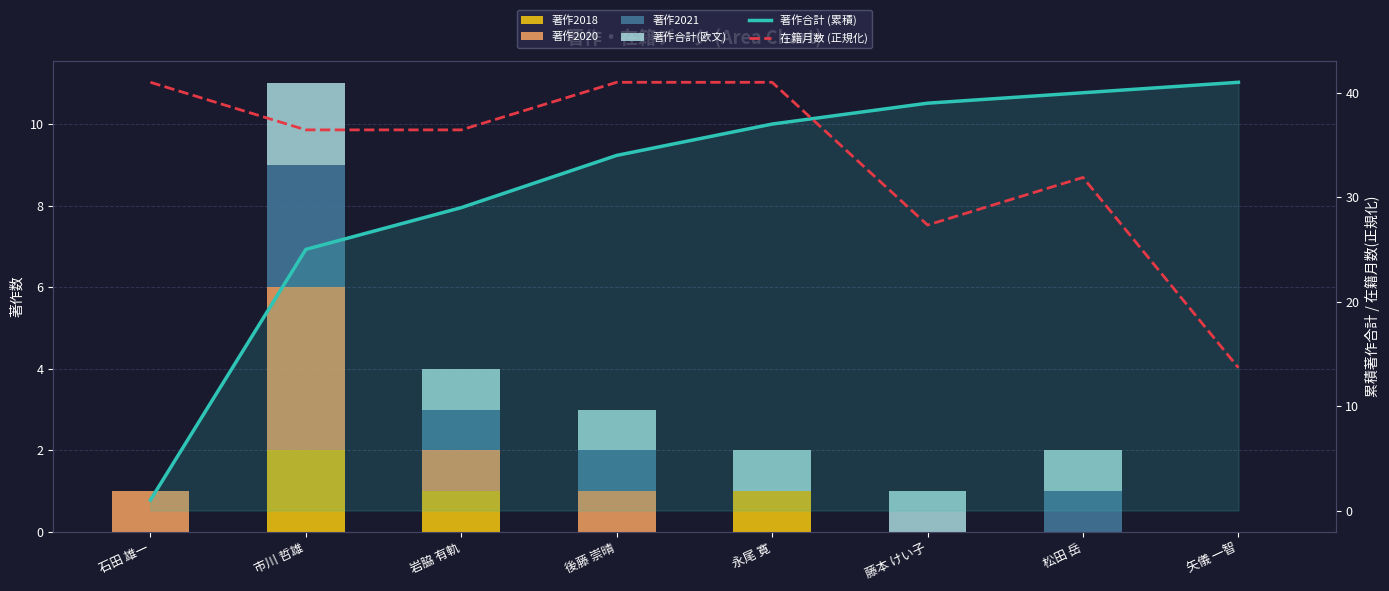

What is the label of the 4th bar from the right?

永尾 寛